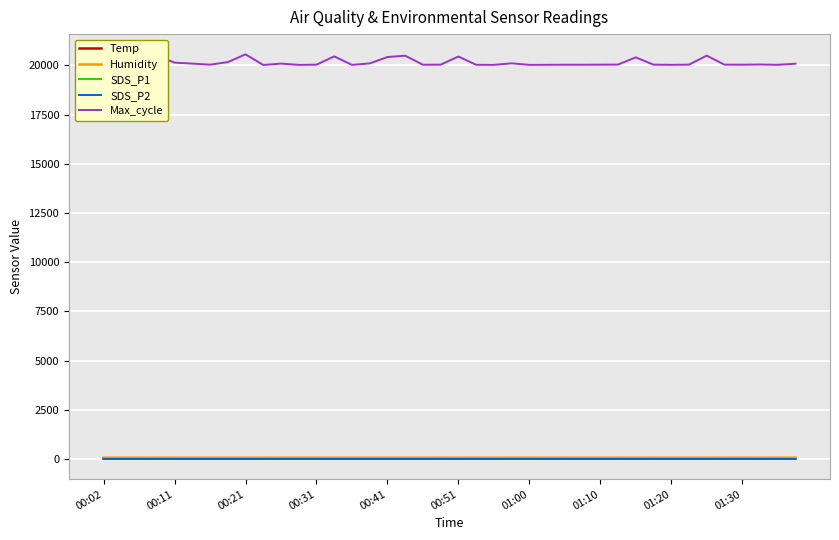

True or false: Max_cycle has more than 0 points higher than both neighbors.

True